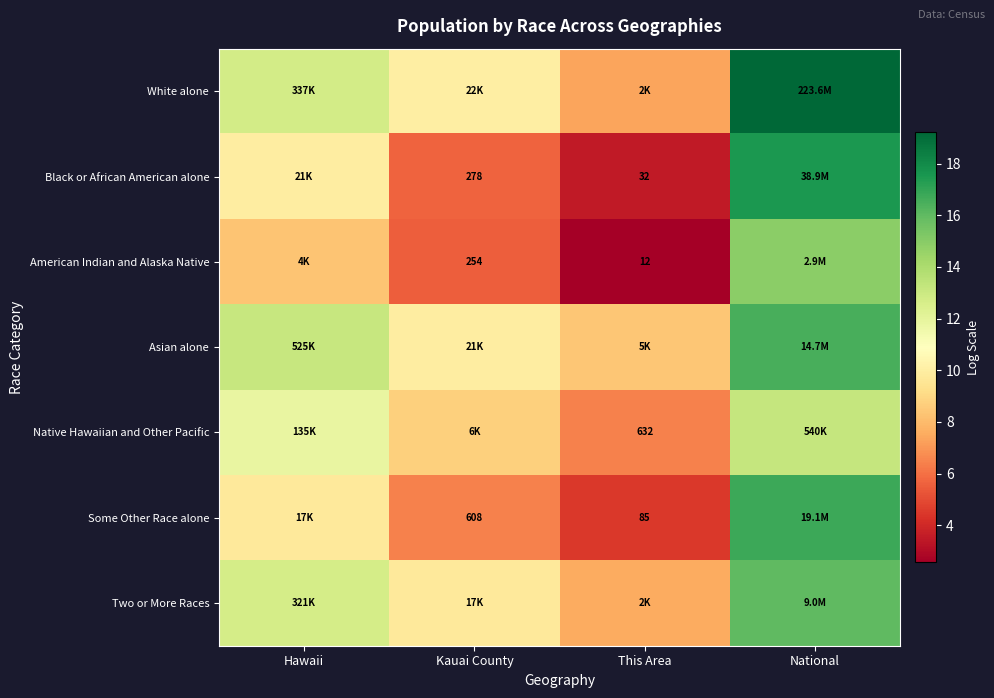

What is the greatest value displayed?

19.2